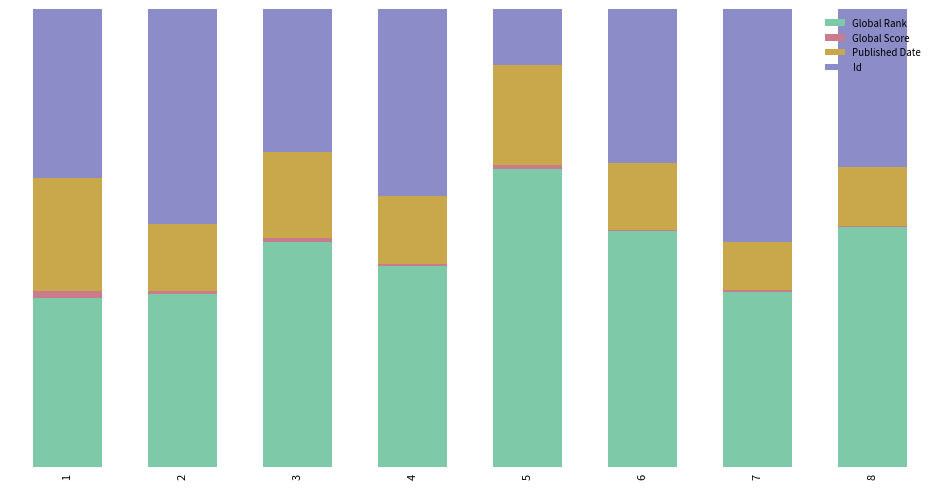

Are the bars grouped side by side (vs. stacked)?

No